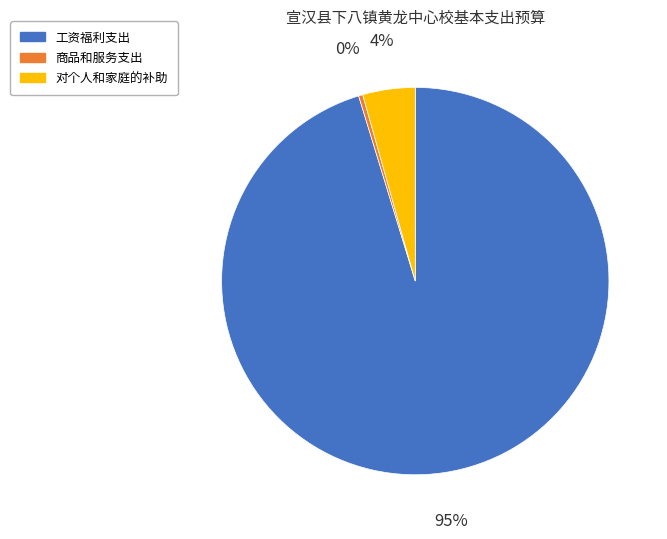

Combined, do 工资福利支出 and 对个人和家庭的补助 account for over 50%?

Yes